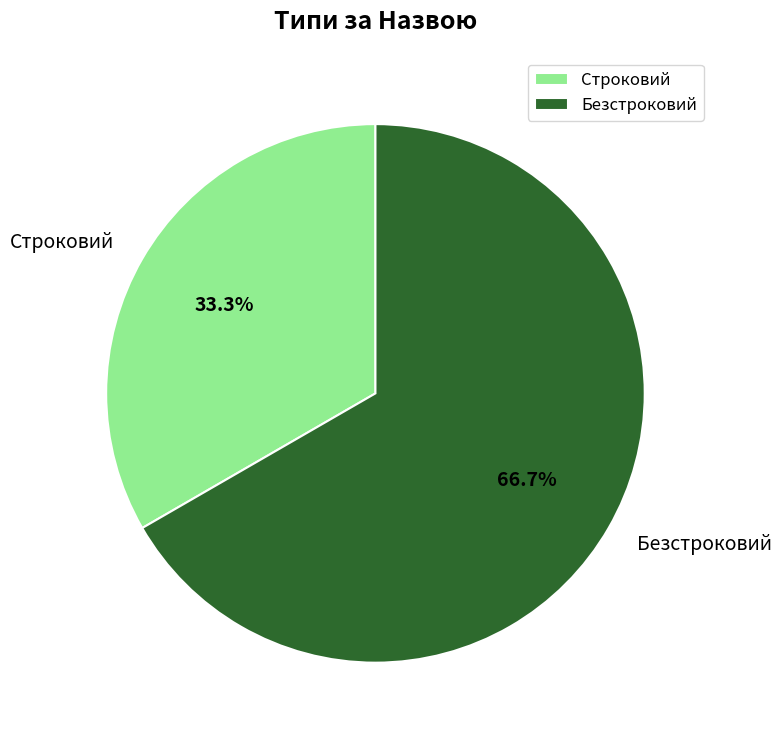

Which has a higher value, Строковий or Безстроковий?

Безстроковий